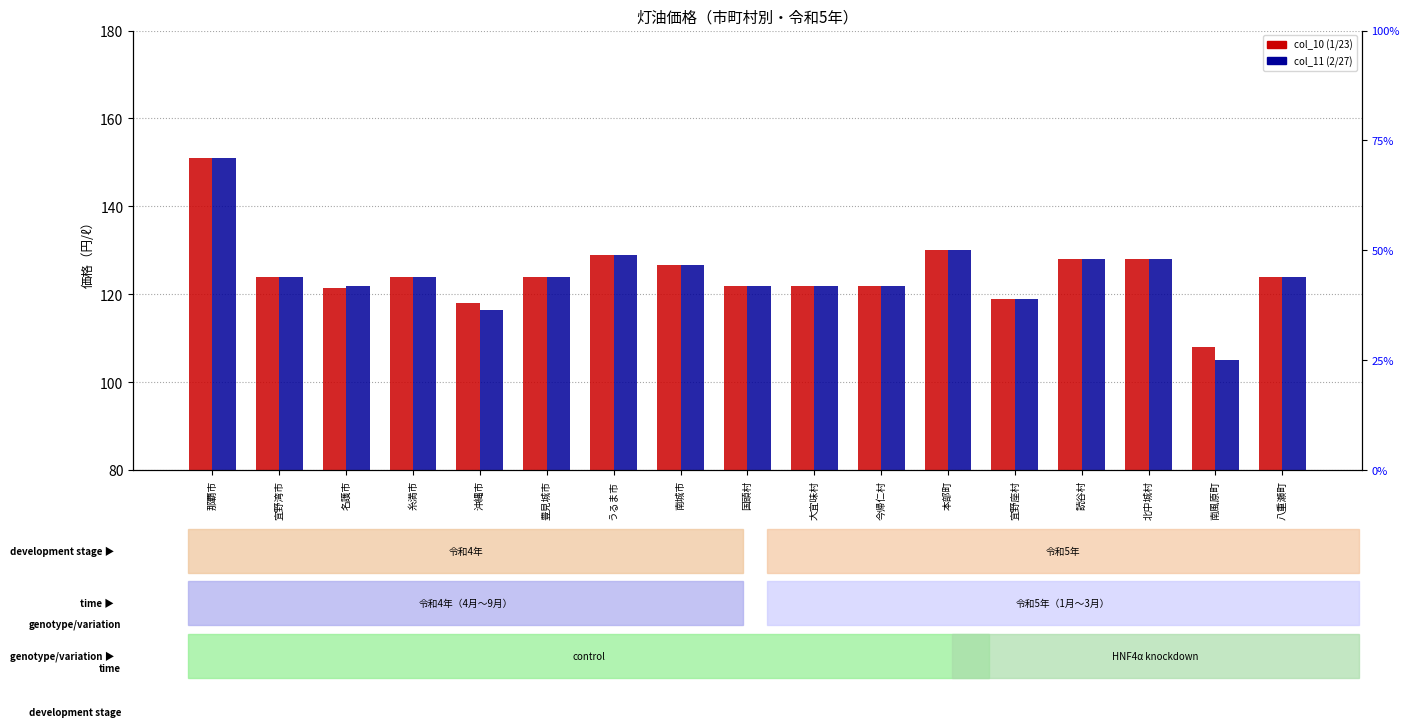

What is the label of the 12th bar from the right?

豊見城市